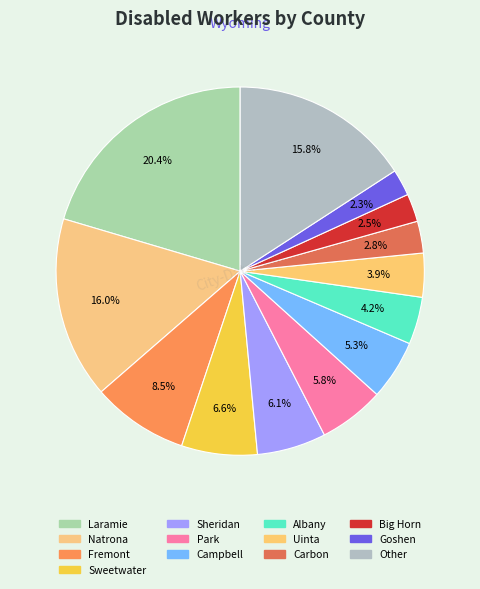

Does any single category account for the majority?

No